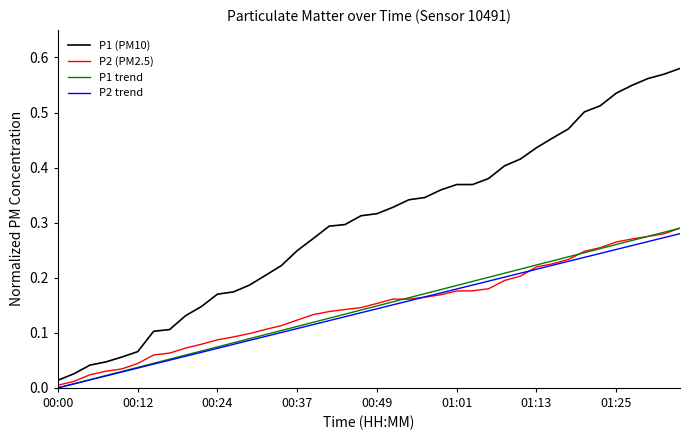

What are all the series names shown in the legend?

P1 (PM10), P2 (PM2.5), P1 trend, P2 trend